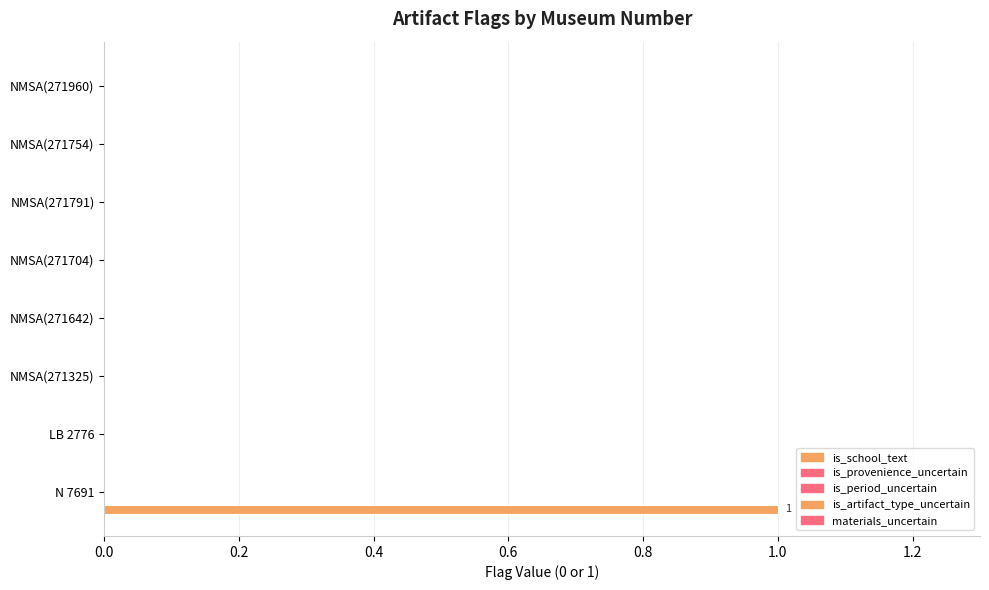

Count the number of categories in the chart.

8